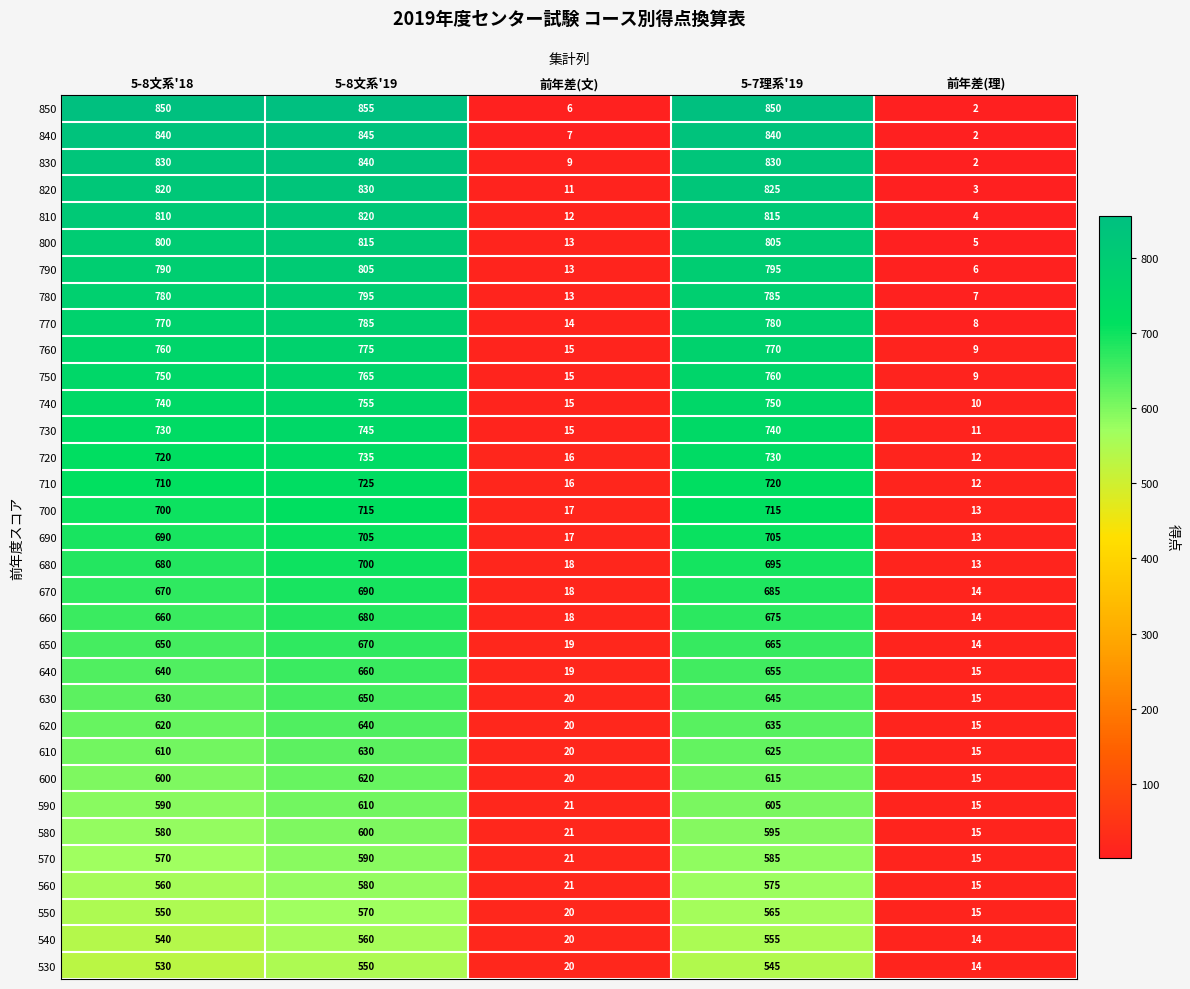

What value does the 620 series have at 5-7理系'19, to the nearest 50?

650